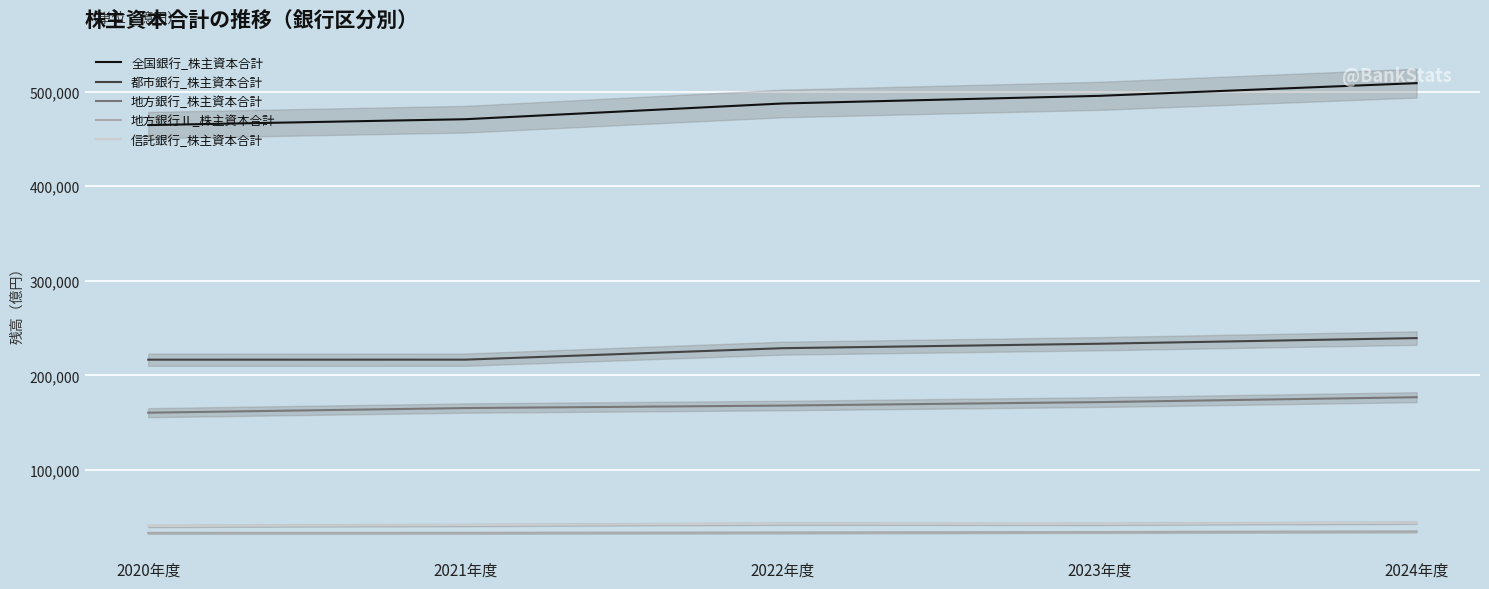

At 2024年度, list the series in order from largest to smallest.

全国銀行_株主資本合計, 都市銀行_株主資本合計, 地方銀行_株主資本合計, 信託銀行_株主資本合計, 地方銀行Ⅱ_株主資本合計